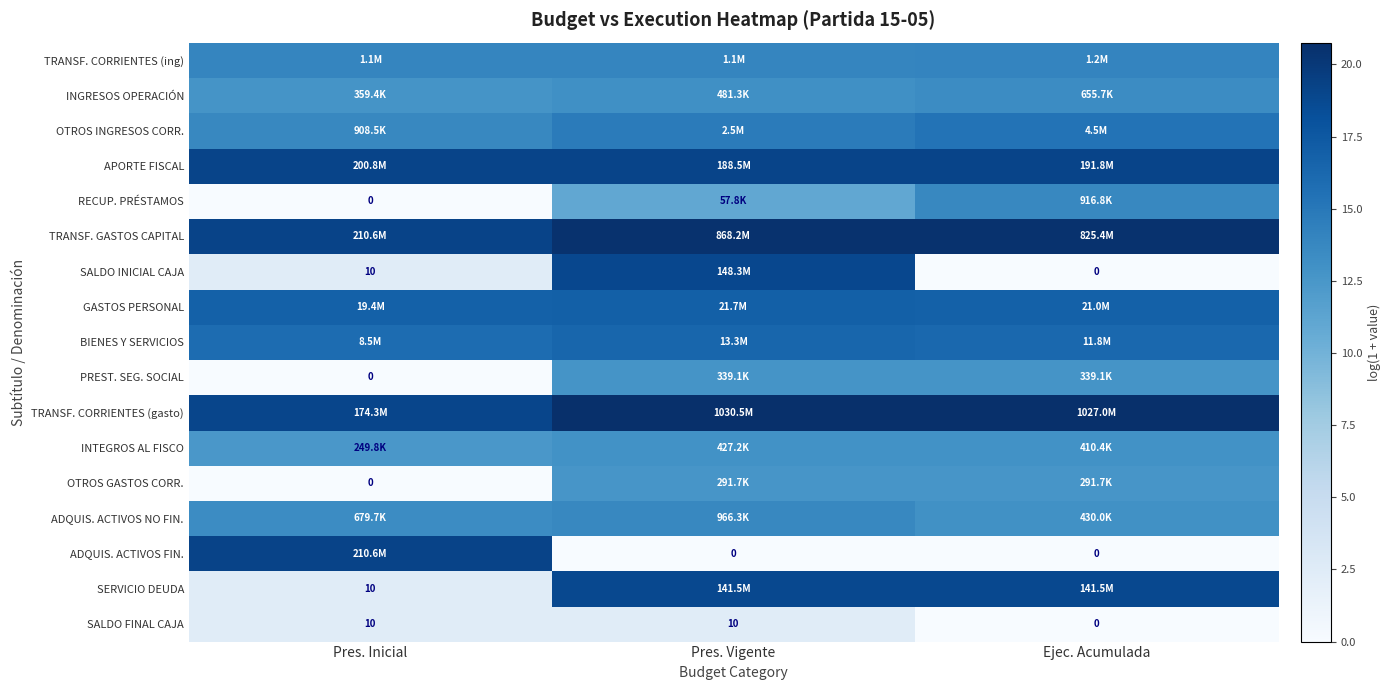

Is the value of APORTE FISCAL at Pres. Inicial greater than the value of INGRESOS OPERACIÓN at Pres. Vigente?

Yes